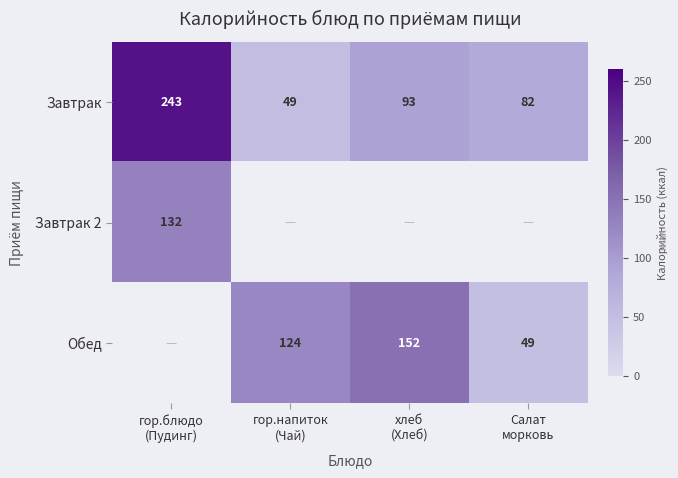

What is the difference between the second highest and minimum values in the Завтрак series?

44